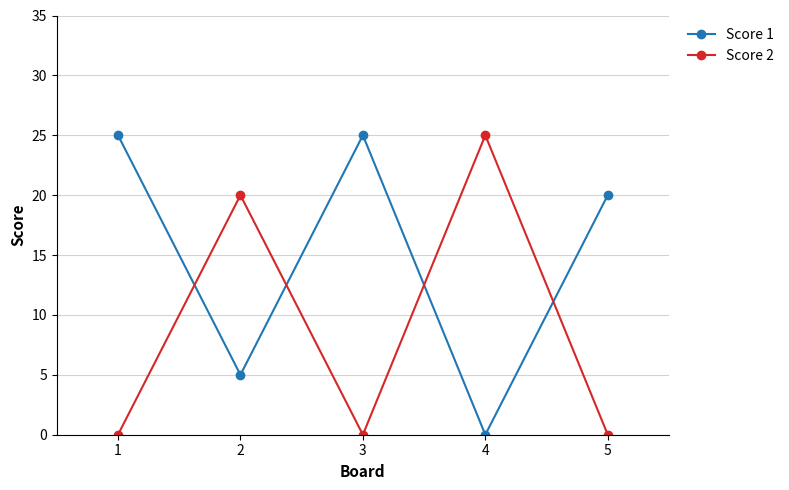

What is the spread (max minus min) of values at 2?

15